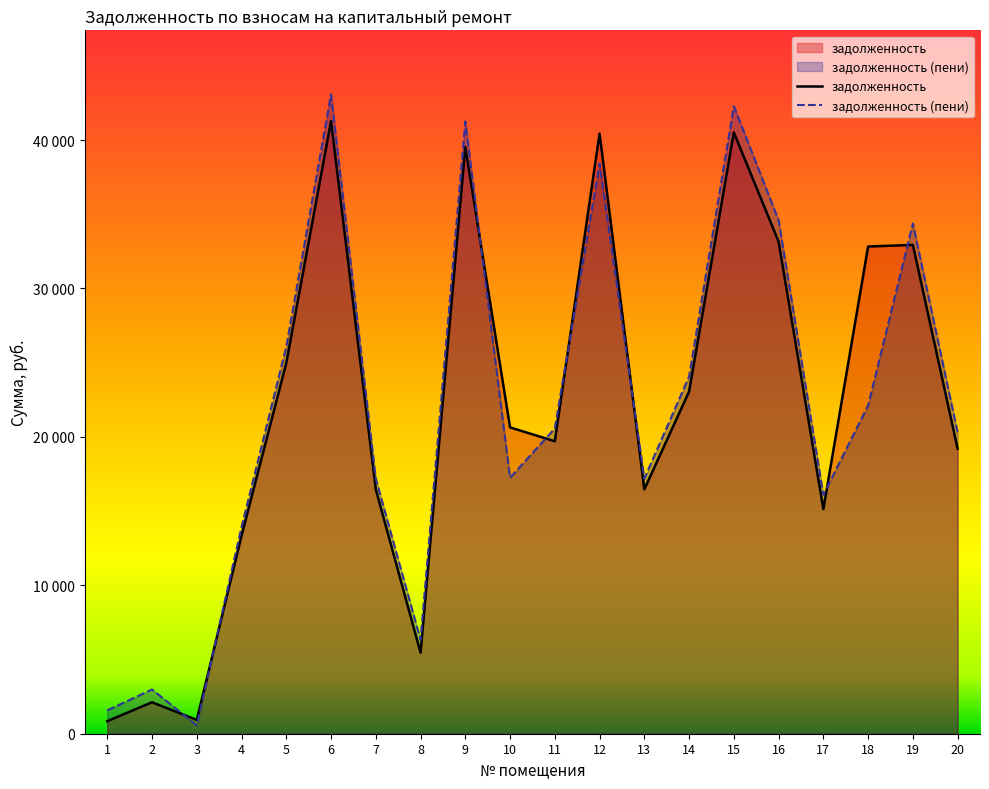

What are all the series names shown in the legend?

задолженность, задолженность (пени)